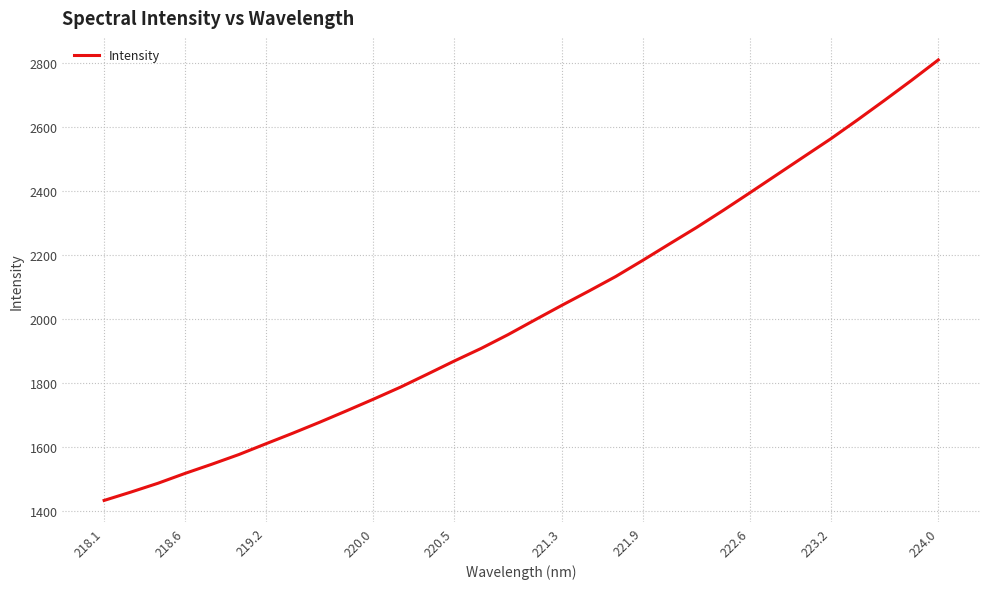

What is the difference between the maximum and minimum values?

1378.6